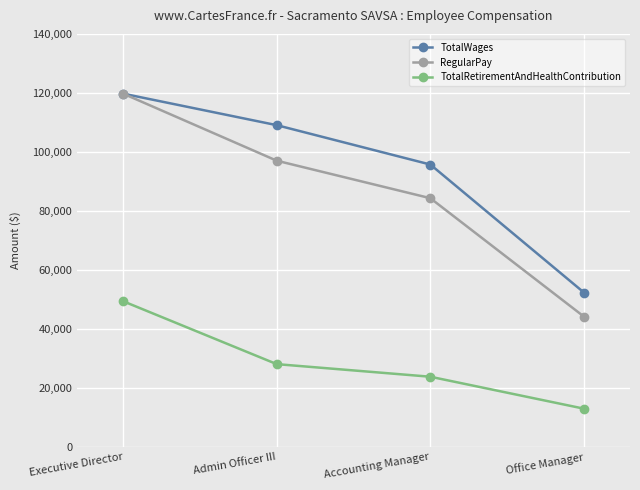

True or false: RegularPay and TotalRetirementAndHealthContribution intersect in this chart.

False